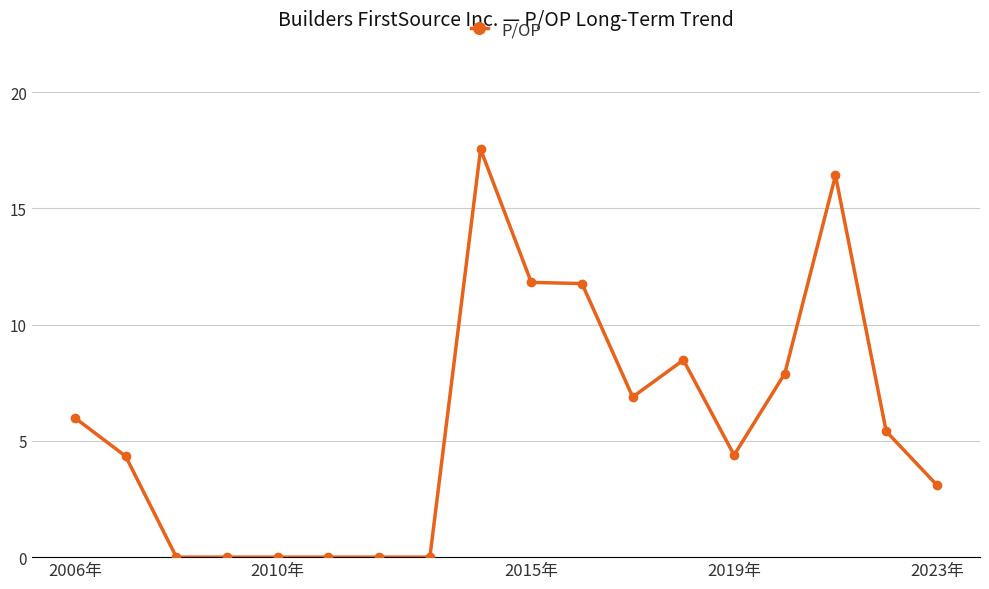

How many lines are shown in the chart?

1